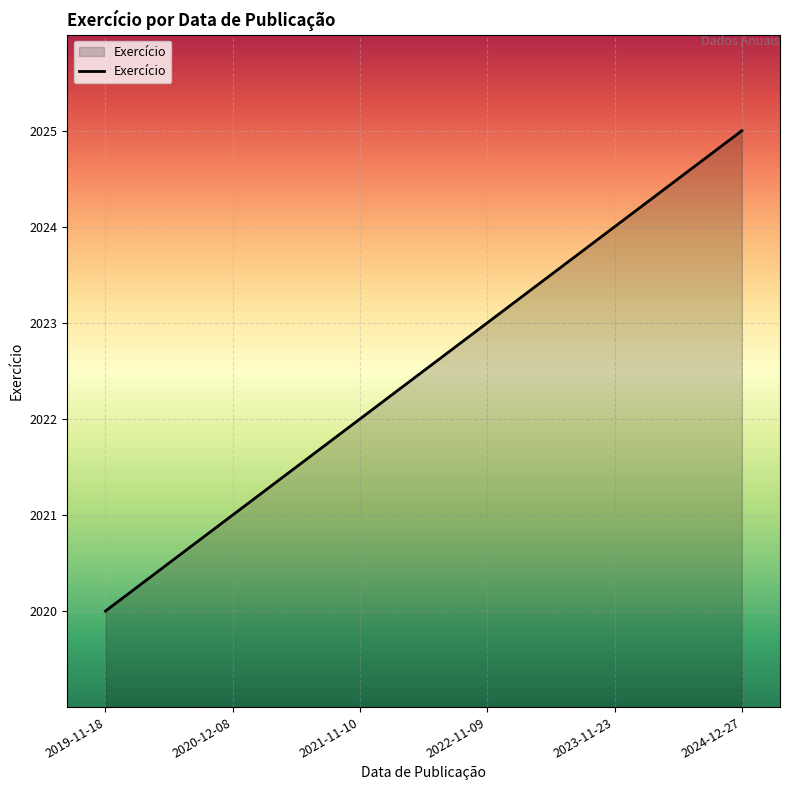

List the labels in order of value, largest first.

2024-12-27, 2023-11-23, 2022-11-09, 2021-11-10, 2020-12-08, 2019-11-18